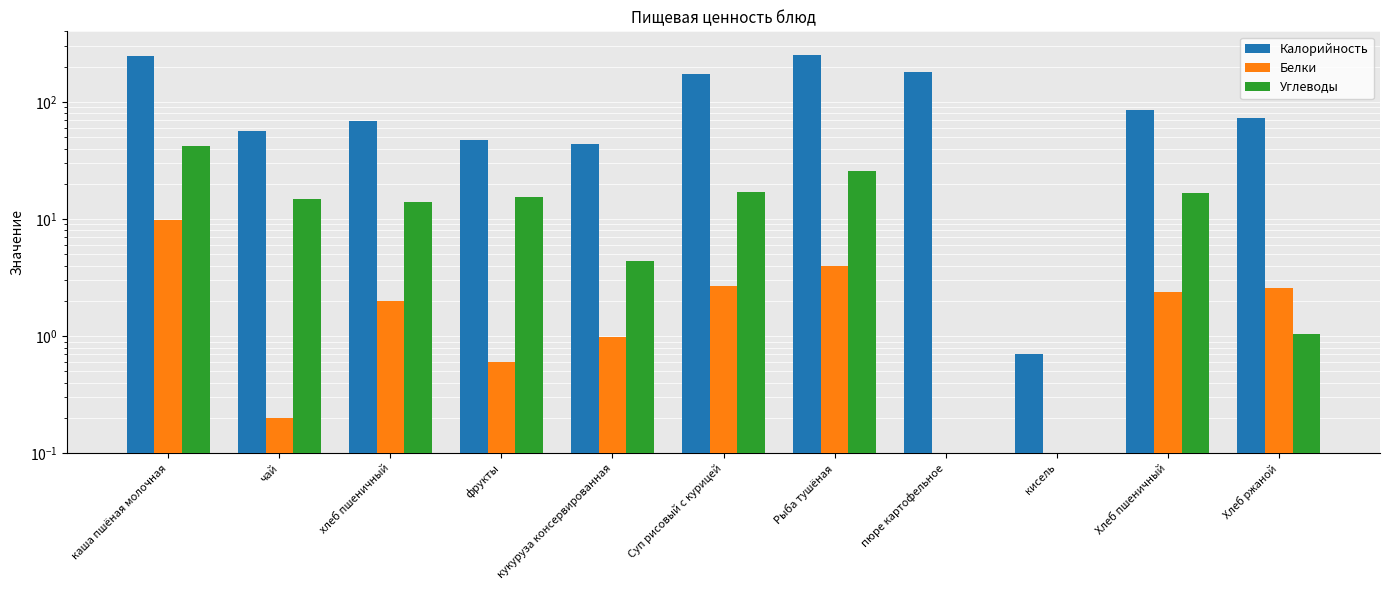

List the labels in order of Калорийность value, smallest first.

кисель, кукуруза консервированная, фрукты, чай, хлеб пшеничный, Хлеб ржаной, Хлеб пшеничный, Суп рисовый с курицей, пюре картофельное, каша пшёная молочная, Рыба тушёная